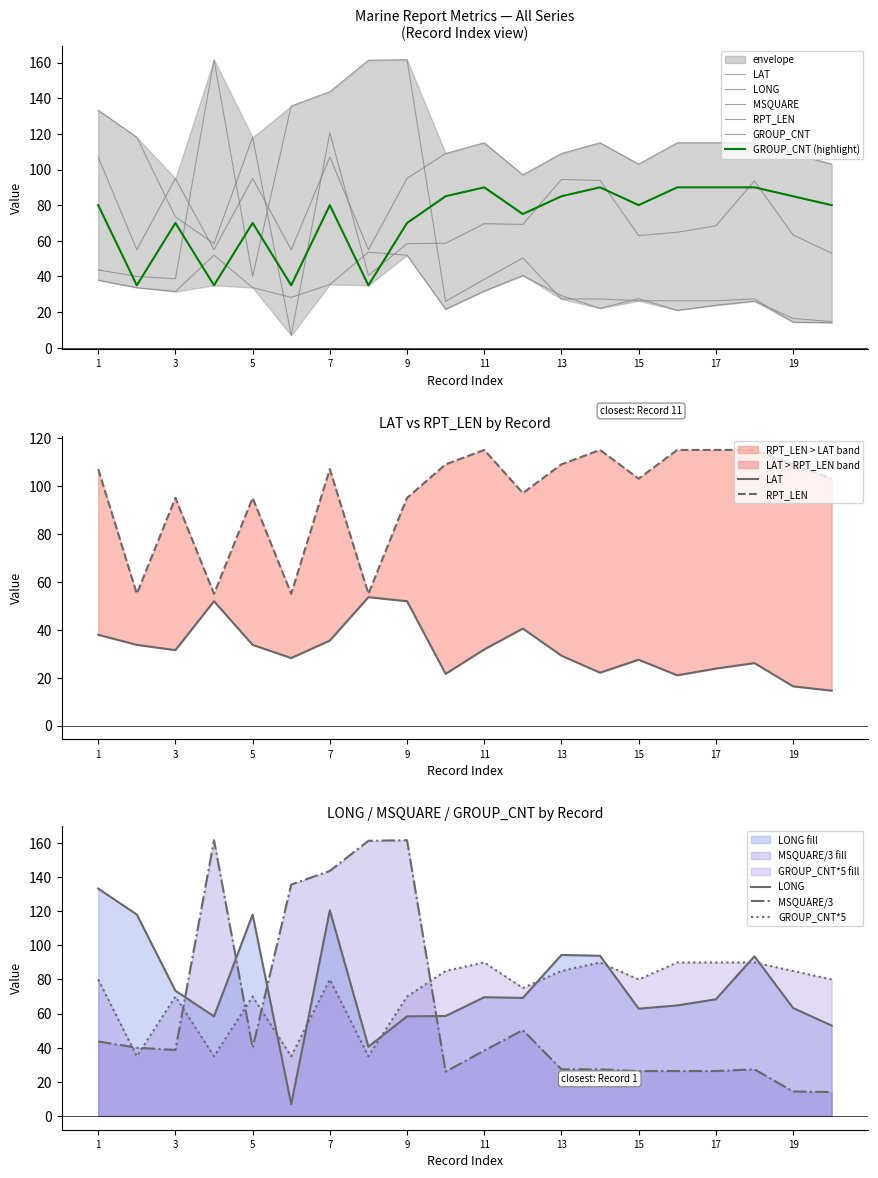

What is the average value of the LAT series?

31.6